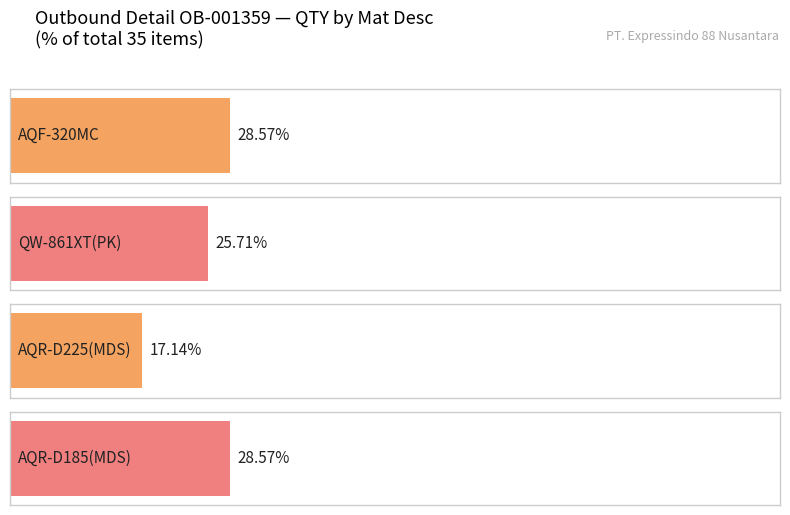

Where is the data nearest to the value 8?

QW-861XT(PK)